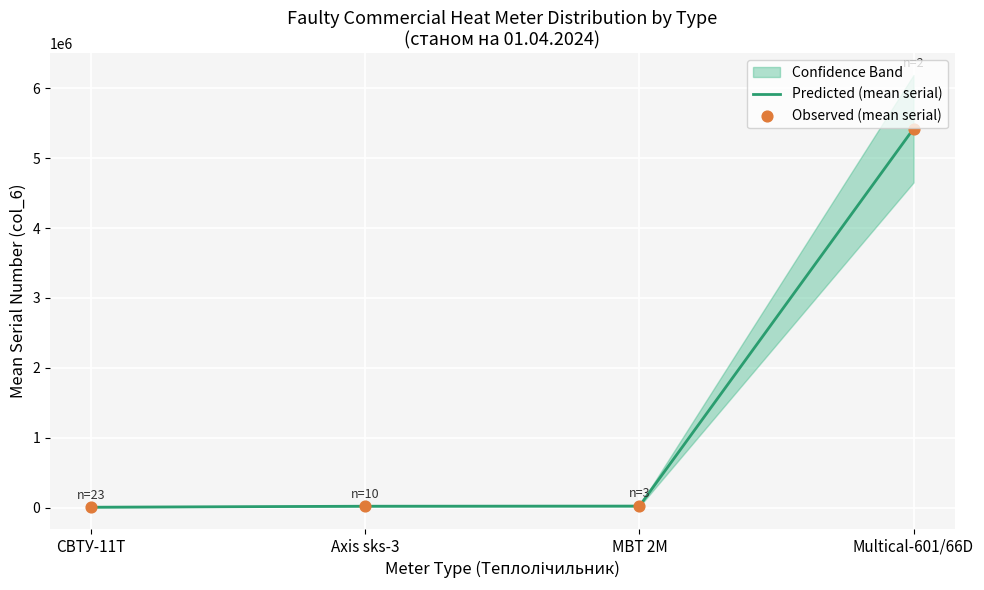

What are all the series names shown in the legend?

Predicted (mean serial), Observed (mean serial)